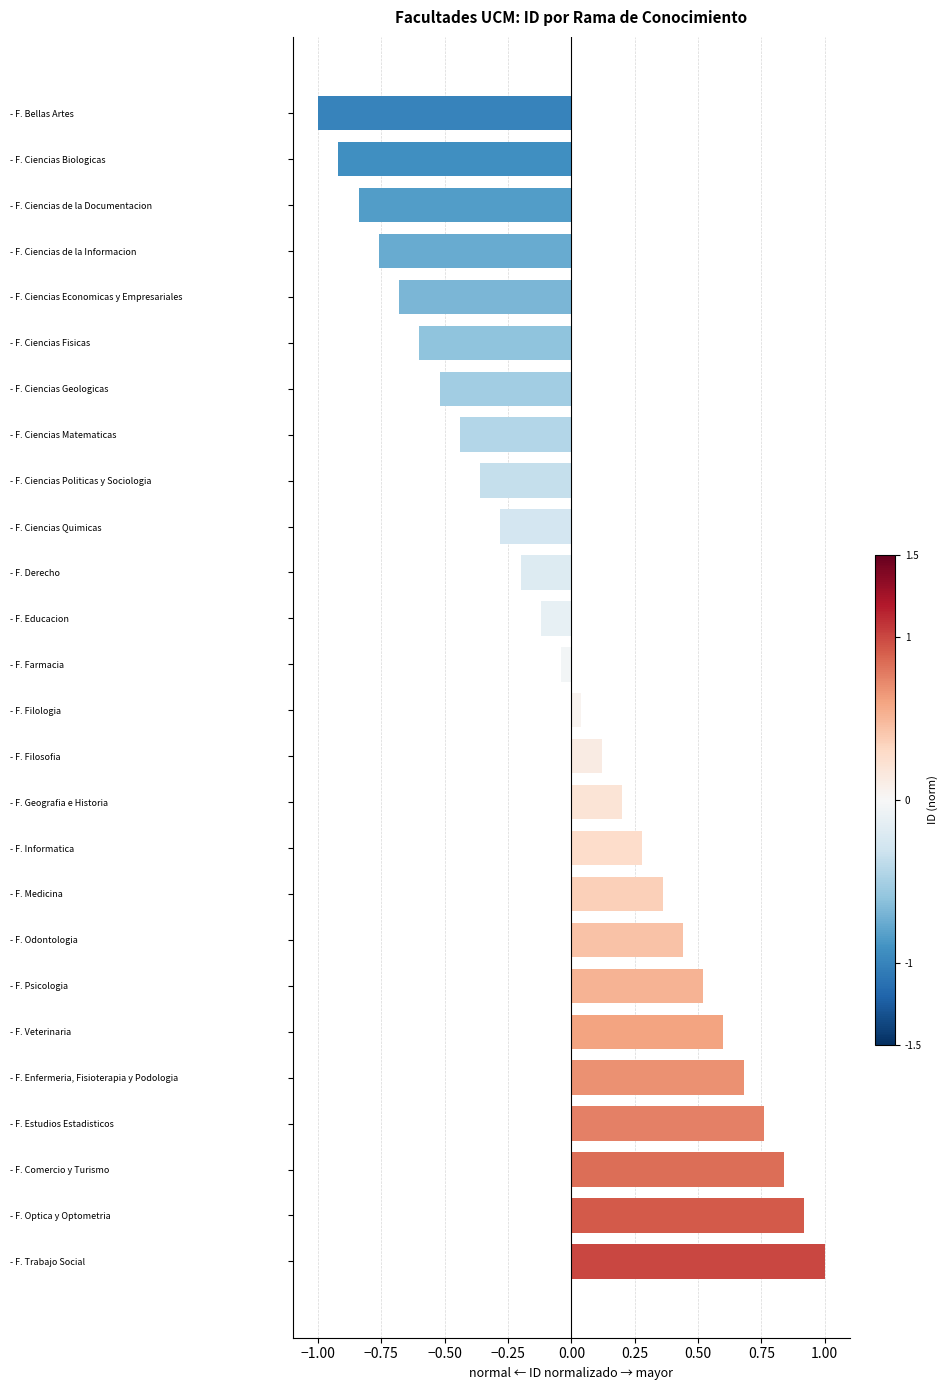

Count the number of categories in the chart.

26